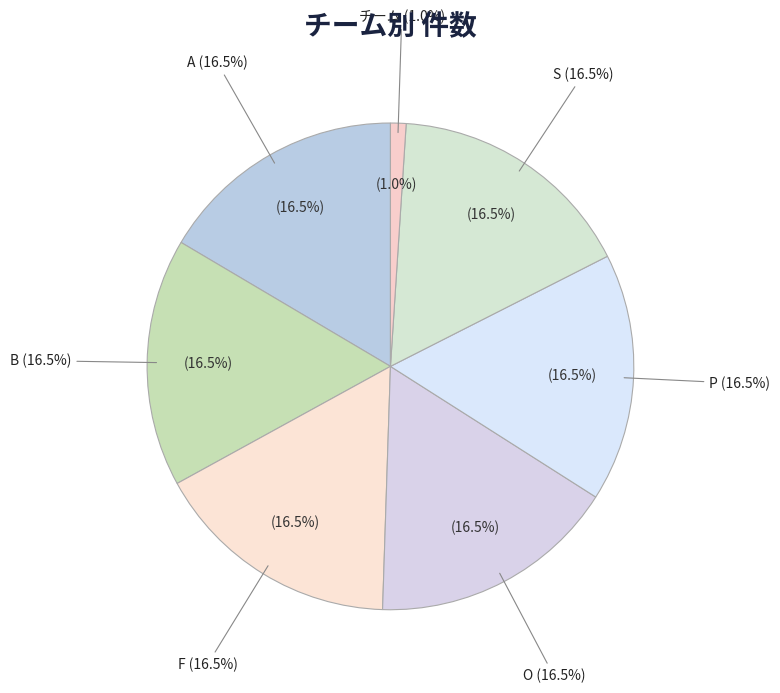

Do P and チーム together represent more than half of the pie?

No